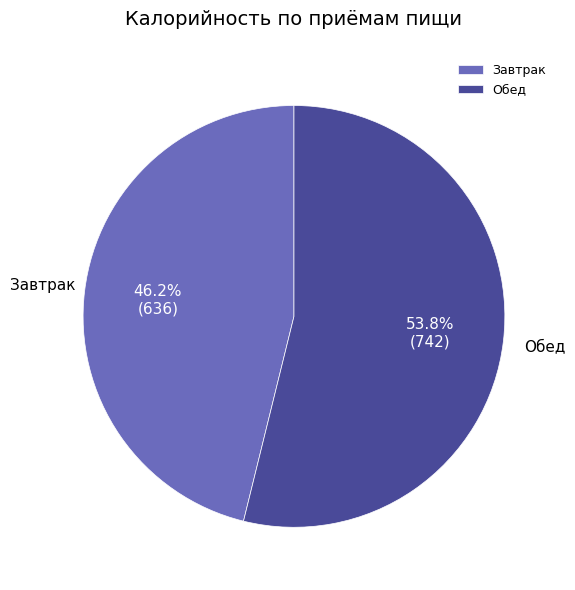

What portion of the pie excludes Обед?

46.2%